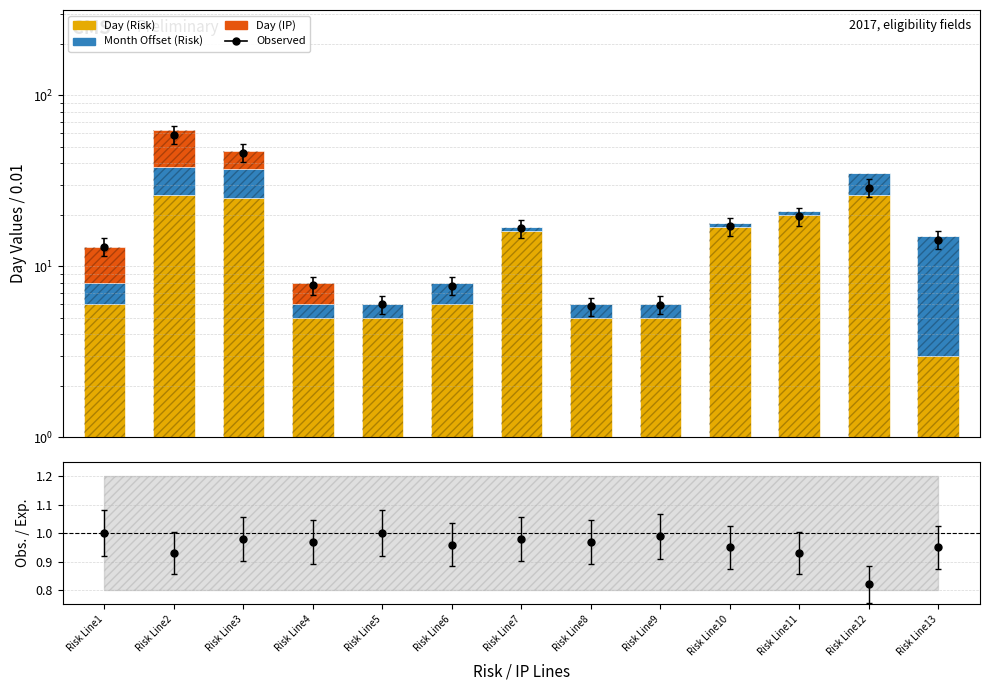

What is the highest value of the Day (Risk) series?

26